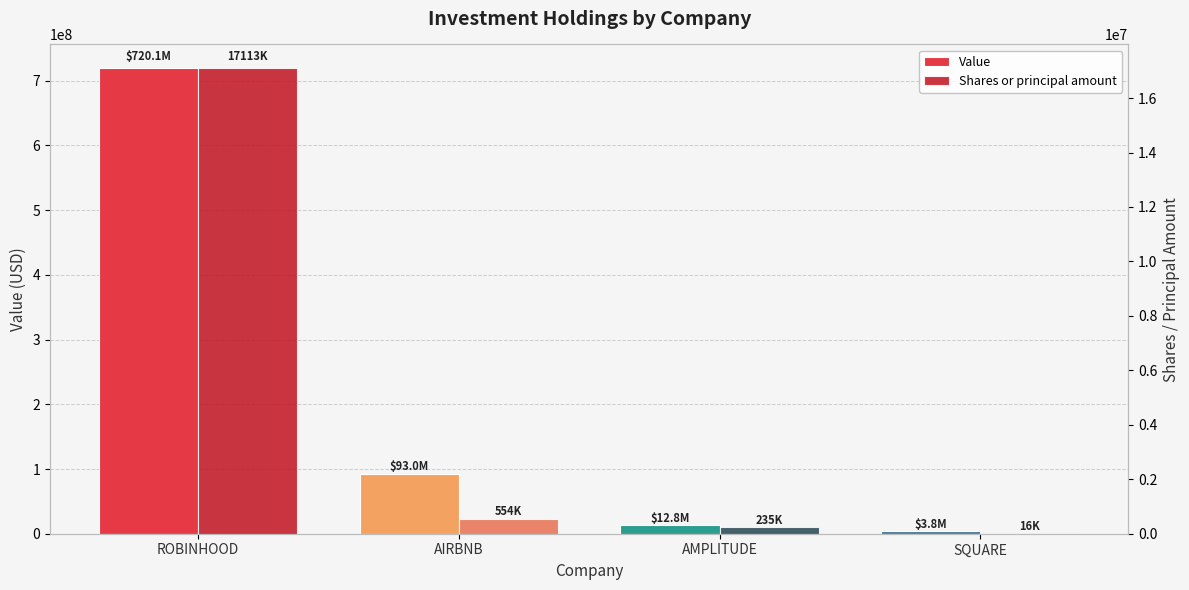

Where is Shares or principal amount nearest to the value 8564355?

AIRBNB